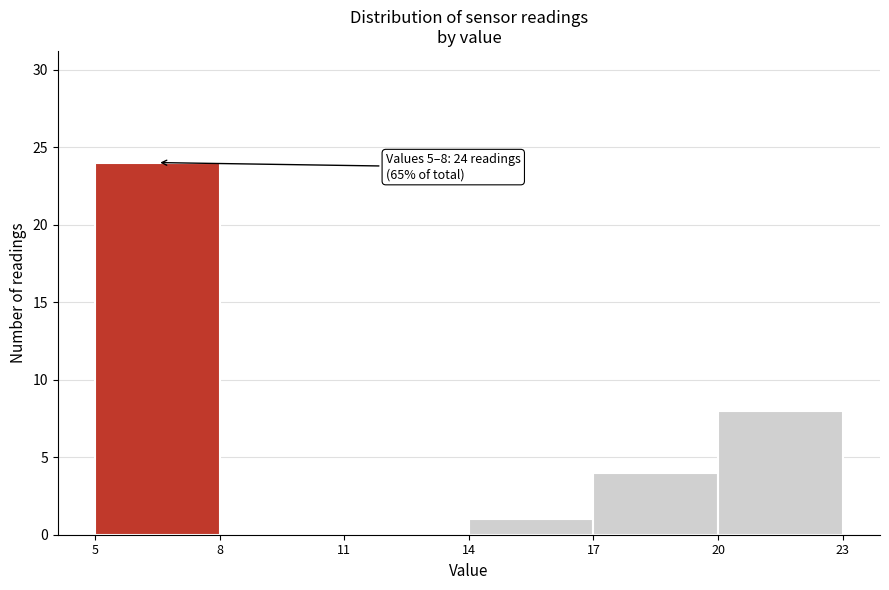

Which range on the x-axis has the tallest bar?

5 to 8